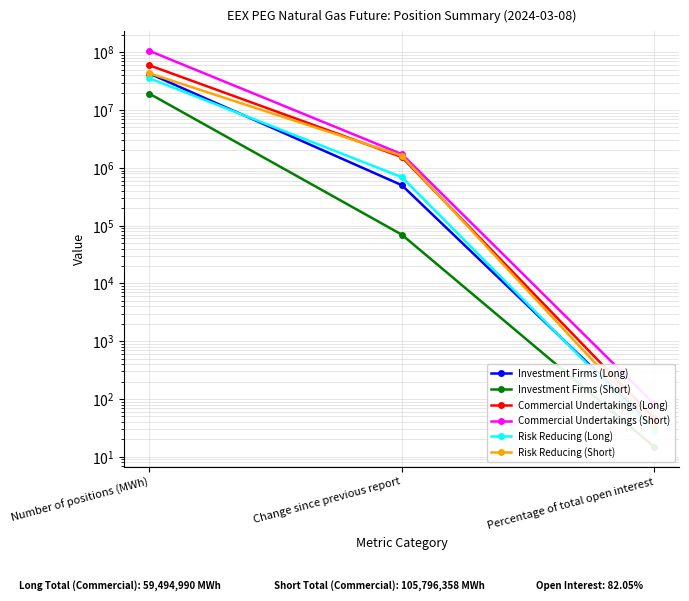

What position from the right is Number of positions (MWh)?

3